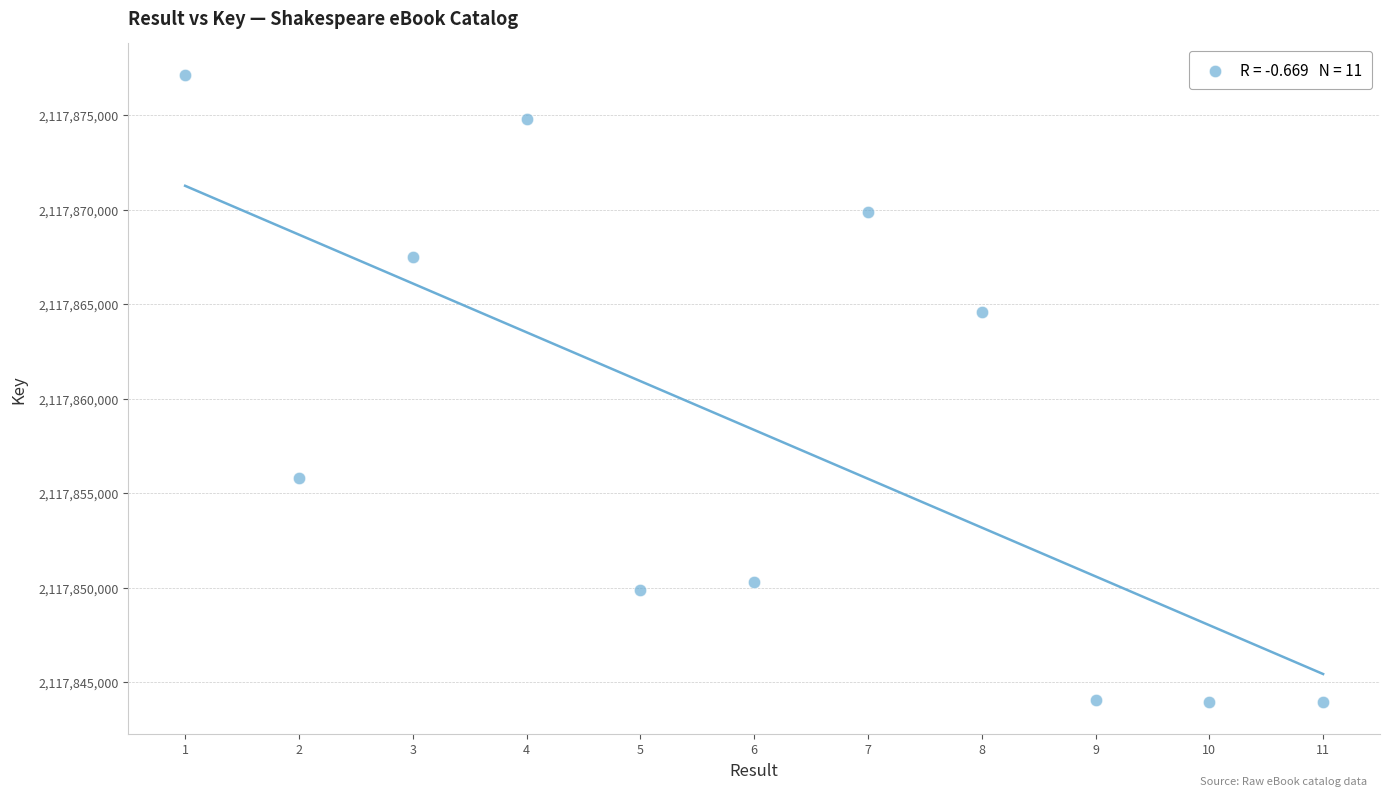

What is the average Y value?

2117858340